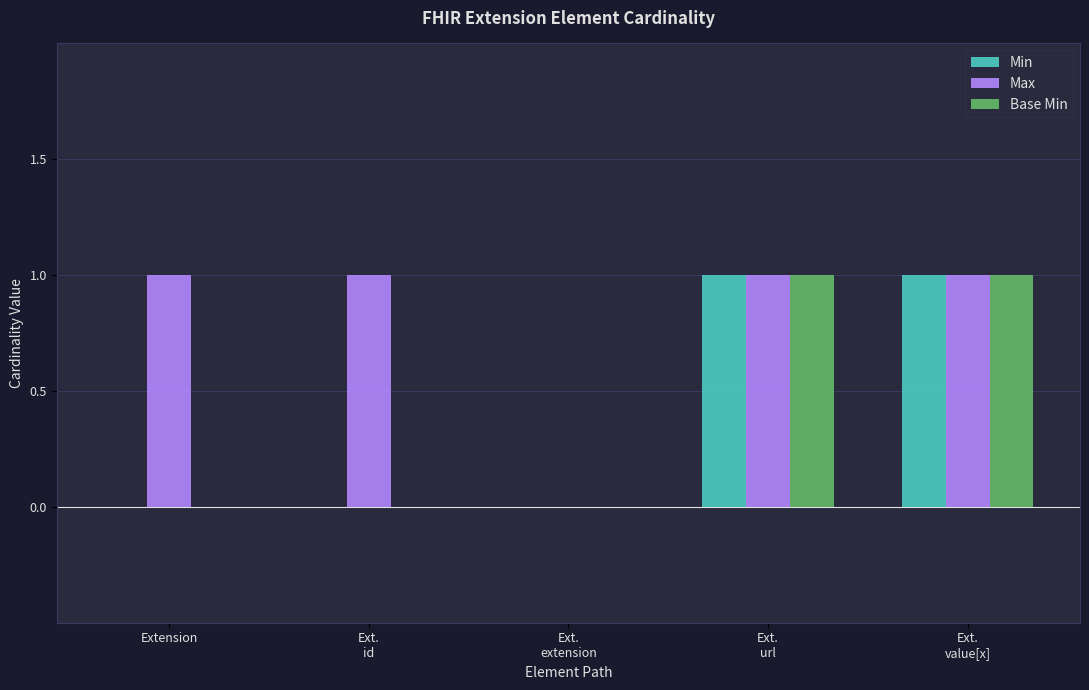

True or false: Min has a value of -1 at Extension.

False